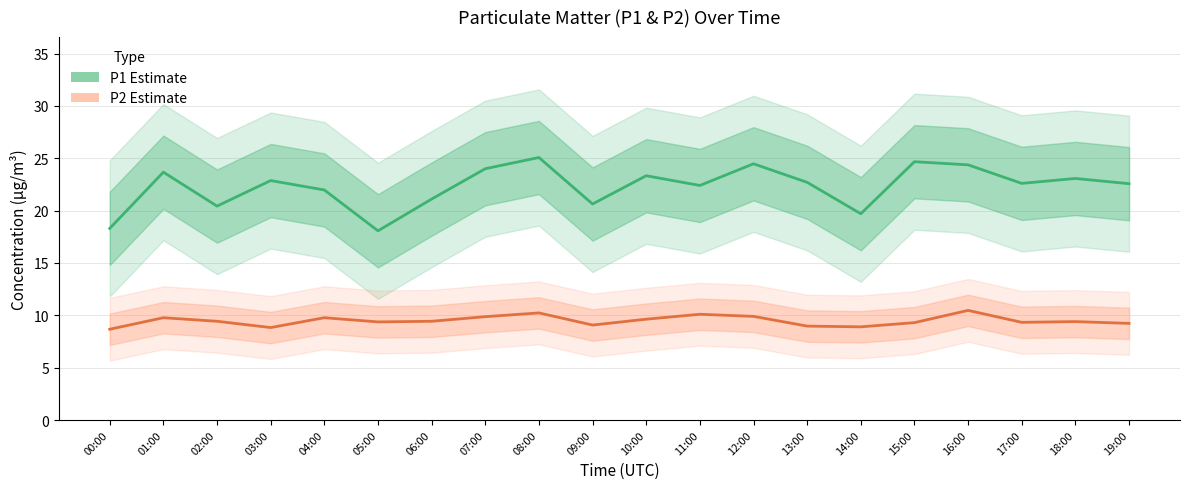

Rank the categories by P1 (PM10 estimate) value from lowest to highest.

05:00, 00:00, 14:00, 02:00, 09:00, 06:00, 04:00, 11:00, 19:00, 17:00, 13:00, 03:00, 18:00, 10:00, 01:00, 07:00, 16:00, 12:00, 15:00, 08:00